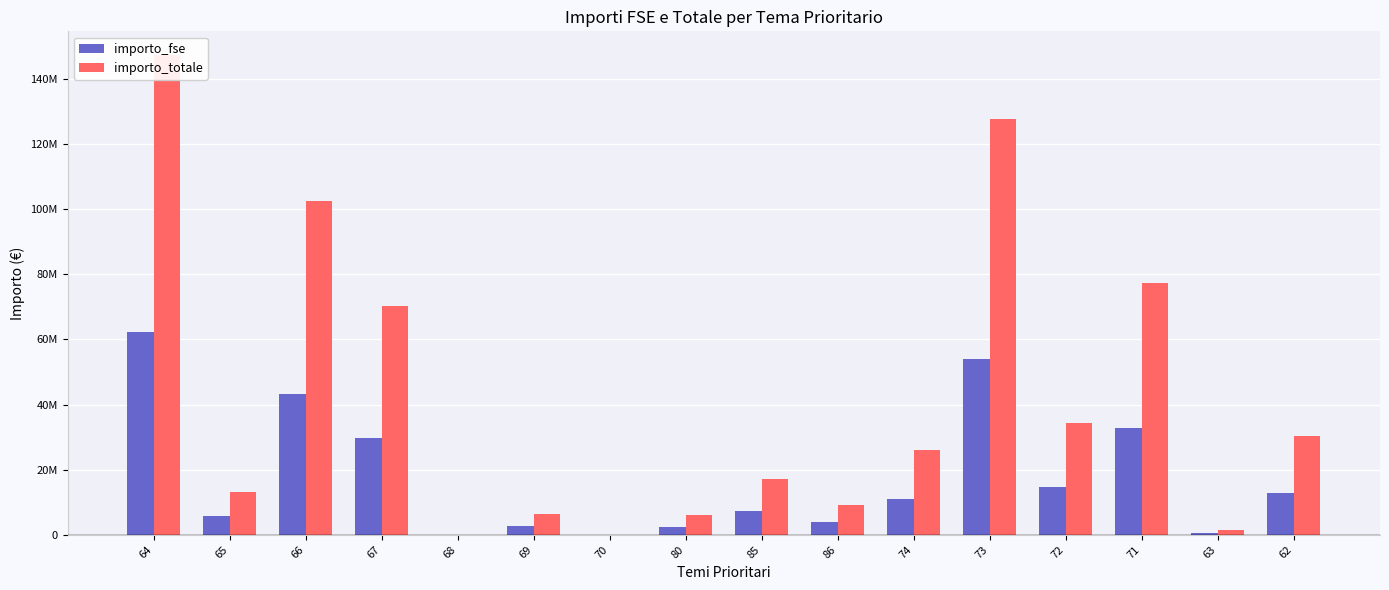

What are all the series names shown in the legend?

importo_fse, importo_totale